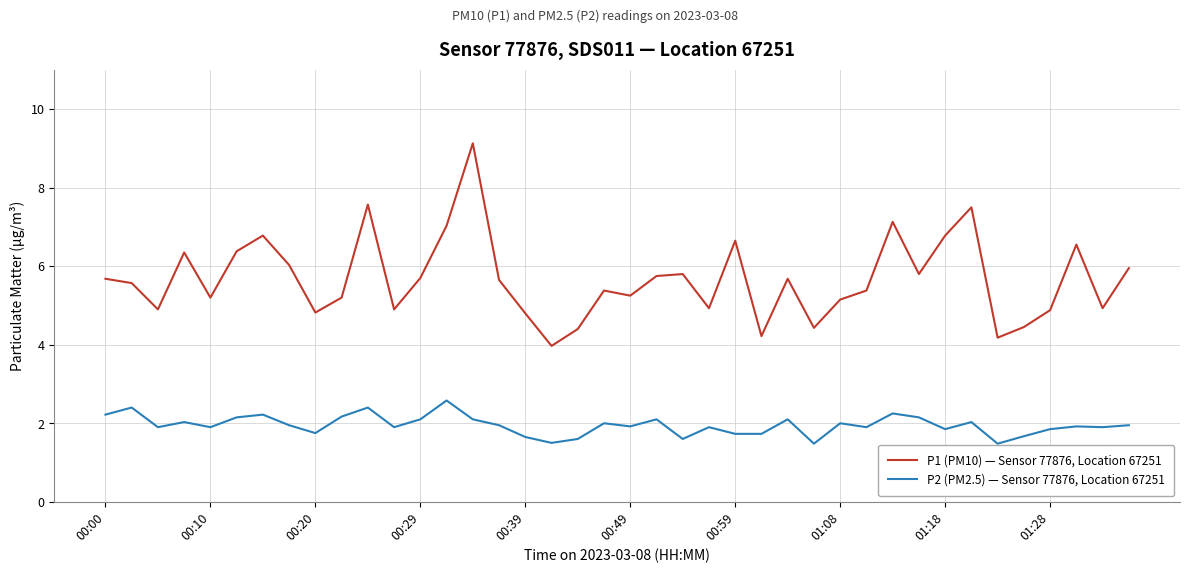

List the series in order of their peak value, highest first.

P1 (PM10) — Sensor 77876, Location 67251, P2 (PM2.5) — Sensor 77876, Location 67251